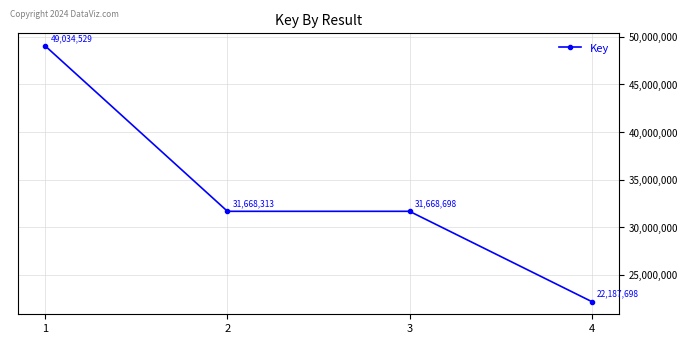

Which category has the highest value across all series?

1